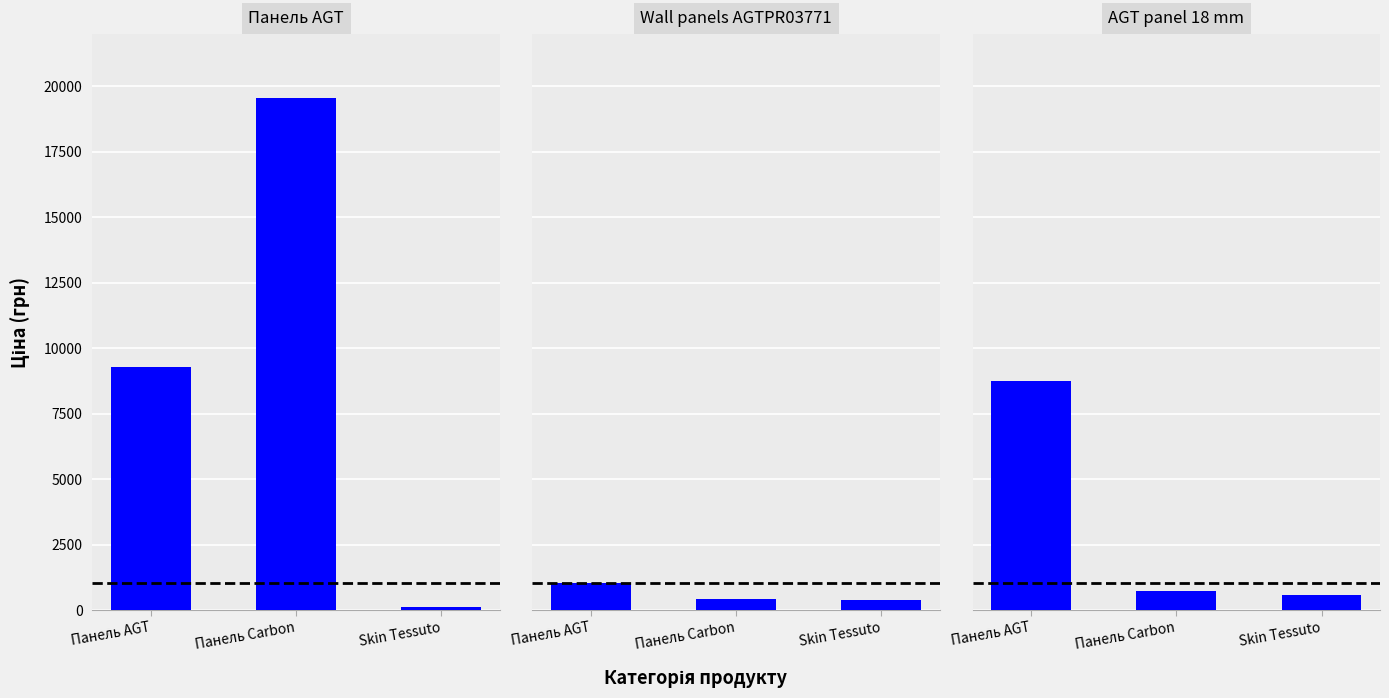

How many series are shown in this chart?

3